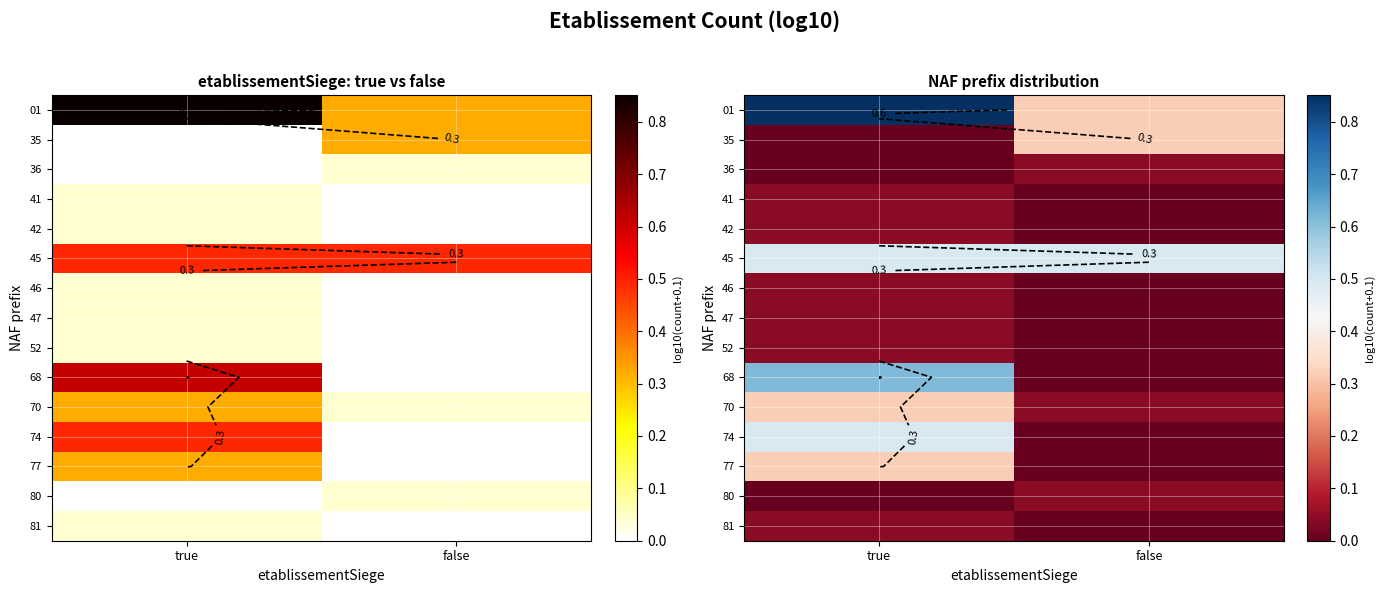

How many series are shown in this chart?

15